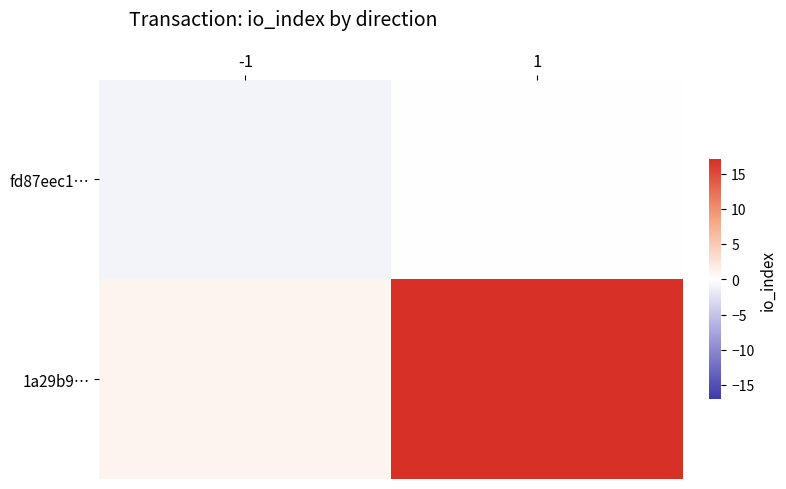

Reading left to right, what are all the values shown in this chart?

fd87eec1…: -1=-1	1=0
1a29b9…: -1=1	1=17